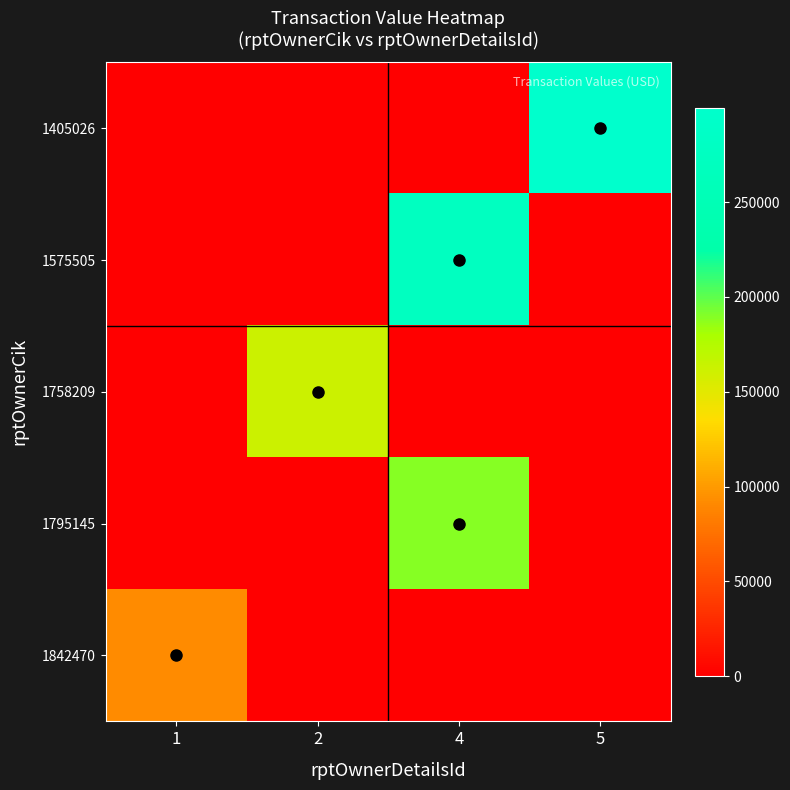

Which series has the largest total across all categories?

1405026